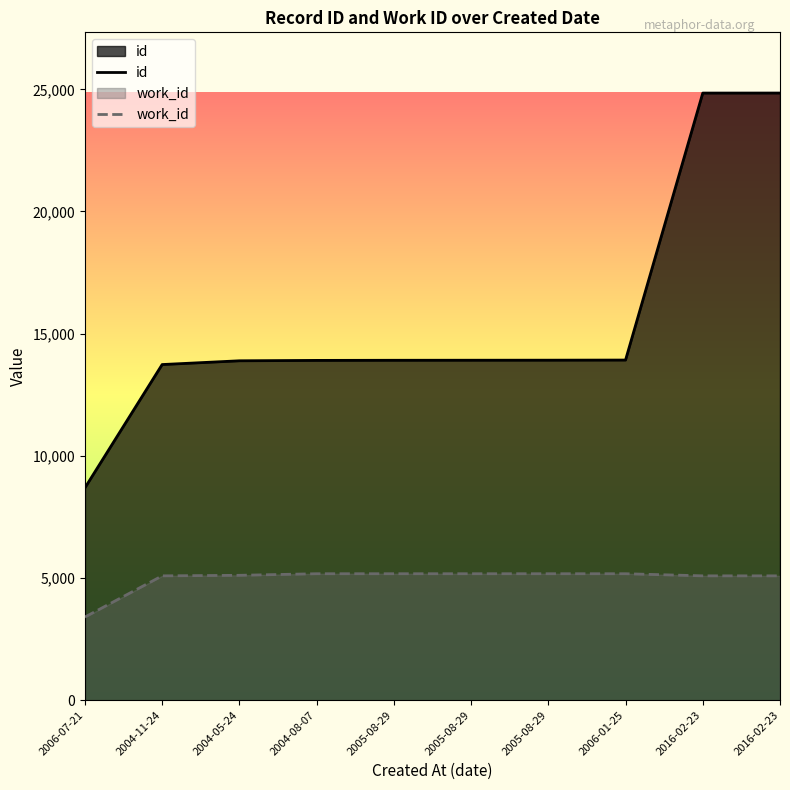

At 2005-08-29, list the series in order from smallest to largest.

work_id, id